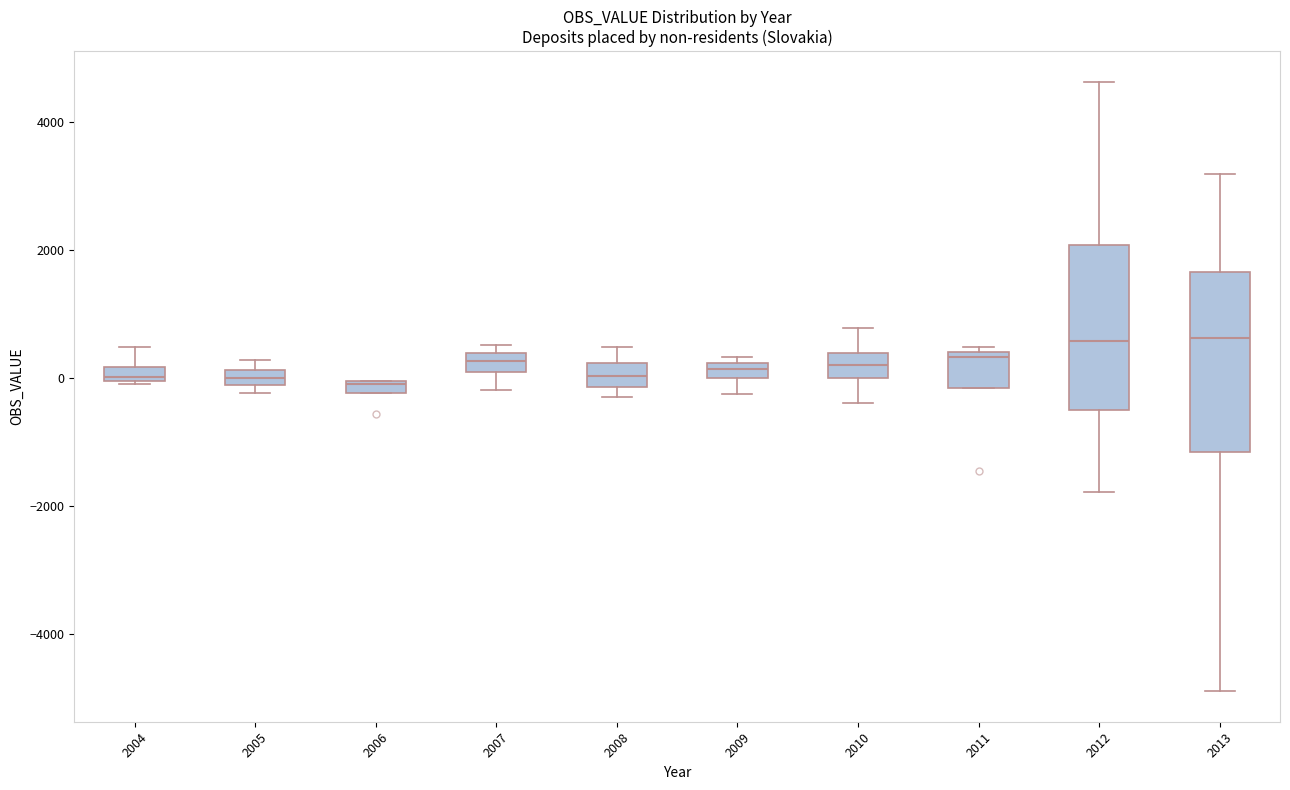

Where does the upper whisker of the box at x = 2008 end on the y-axis? The values are not printed on the chart, so give them approximately, as read against the axis.

400